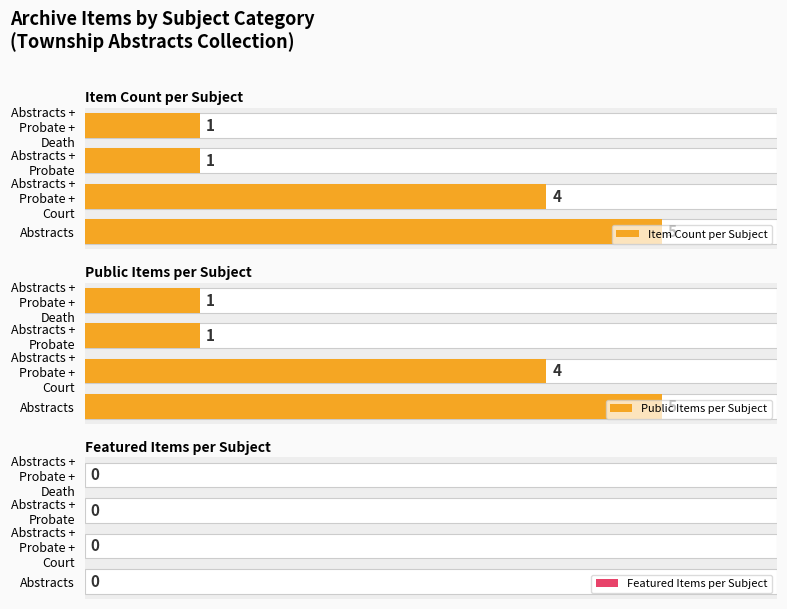

What is the sum of the Item Count per Subject values at Abstracts + Probate + Death and Abstracts?

6.0